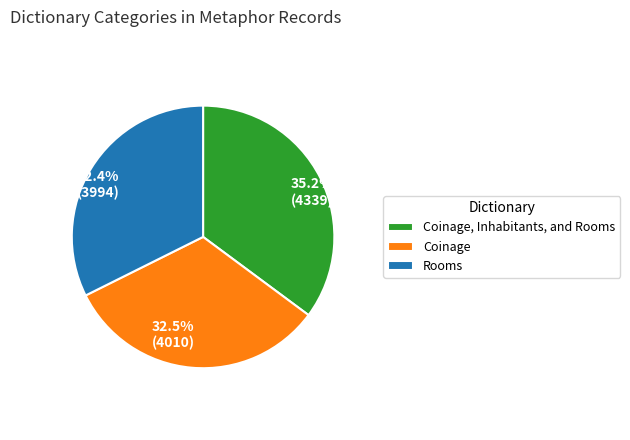

Does Coinage, Inhabitants, and Rooms represent more than half of the total?

No